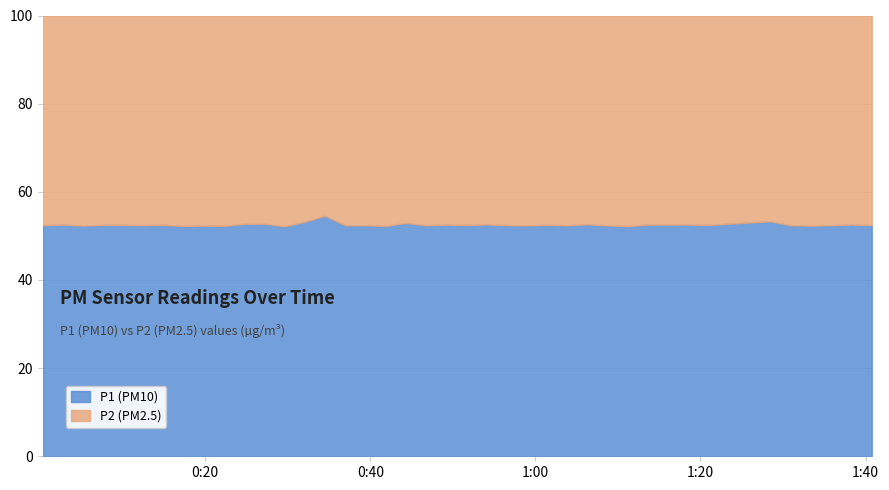

What is the total value across all series at 37?

22.1